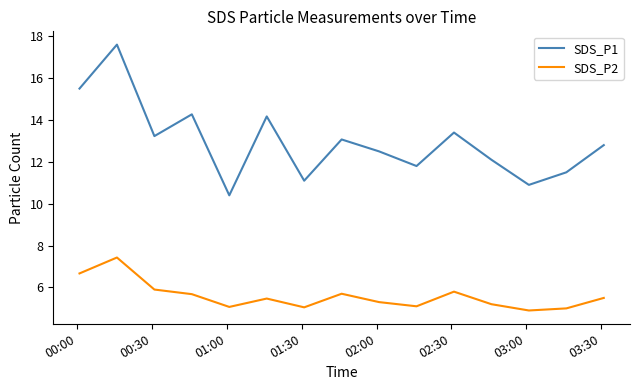

Which series has the largest range (max minus min)?

SDS_P1